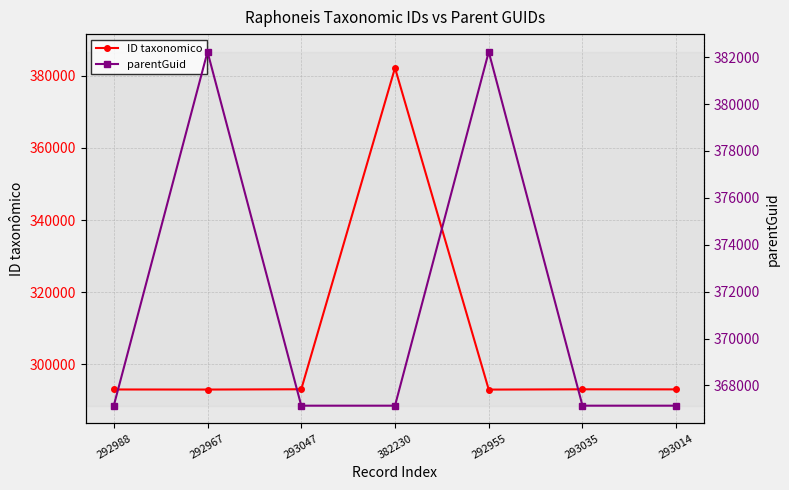

At which category does parentGuid reach its first local peak?

292967